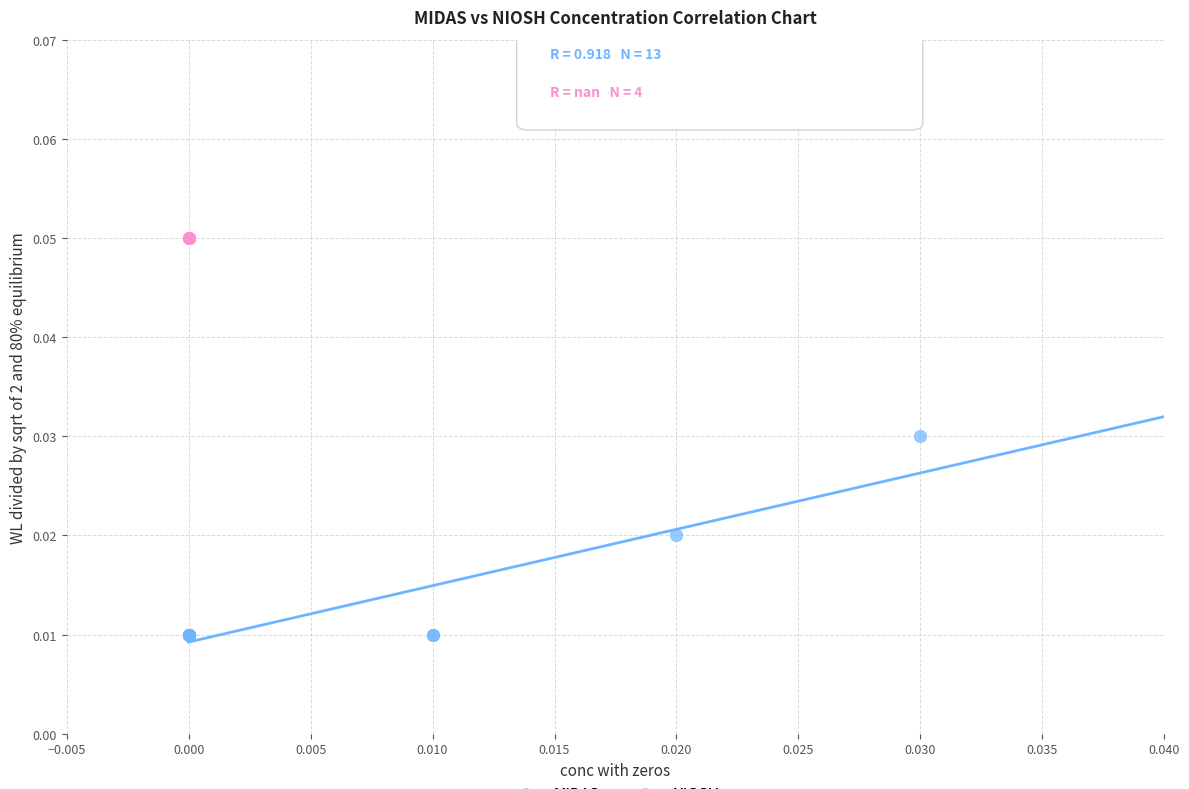

Which series reaches the maximum Y coordinate?

NIOSH